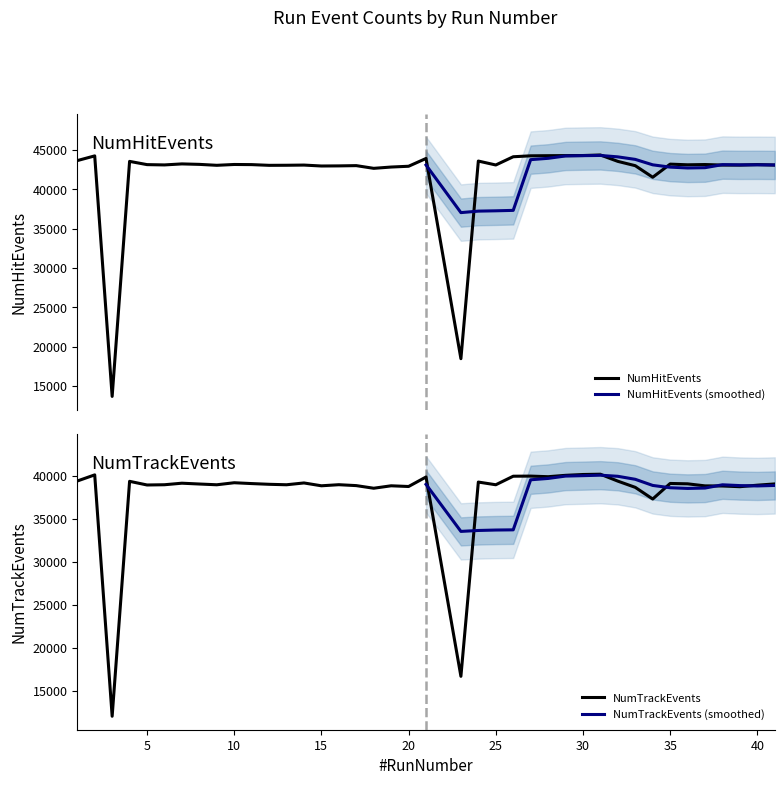

Rank the series by their average value, from highest to lowest.

NumHitEvents, NumTrackEvents